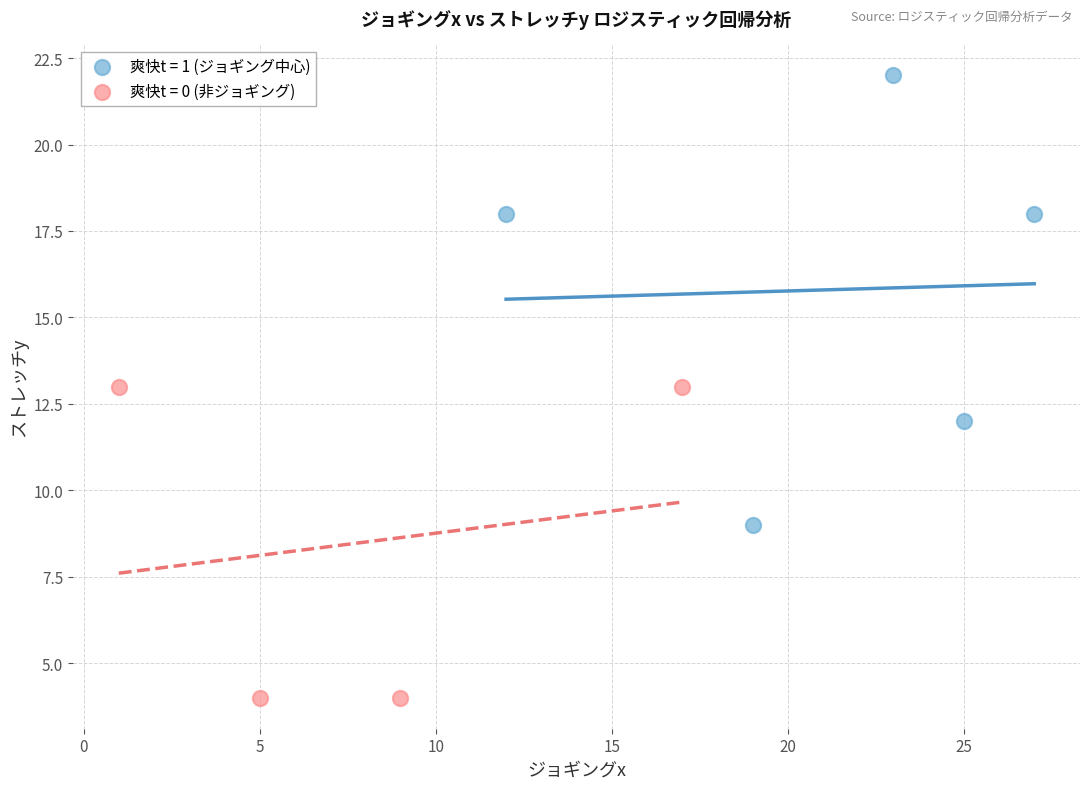

Which series reaches the maximum Y coordinate?

爽快t = 1 (ジョギング中心)